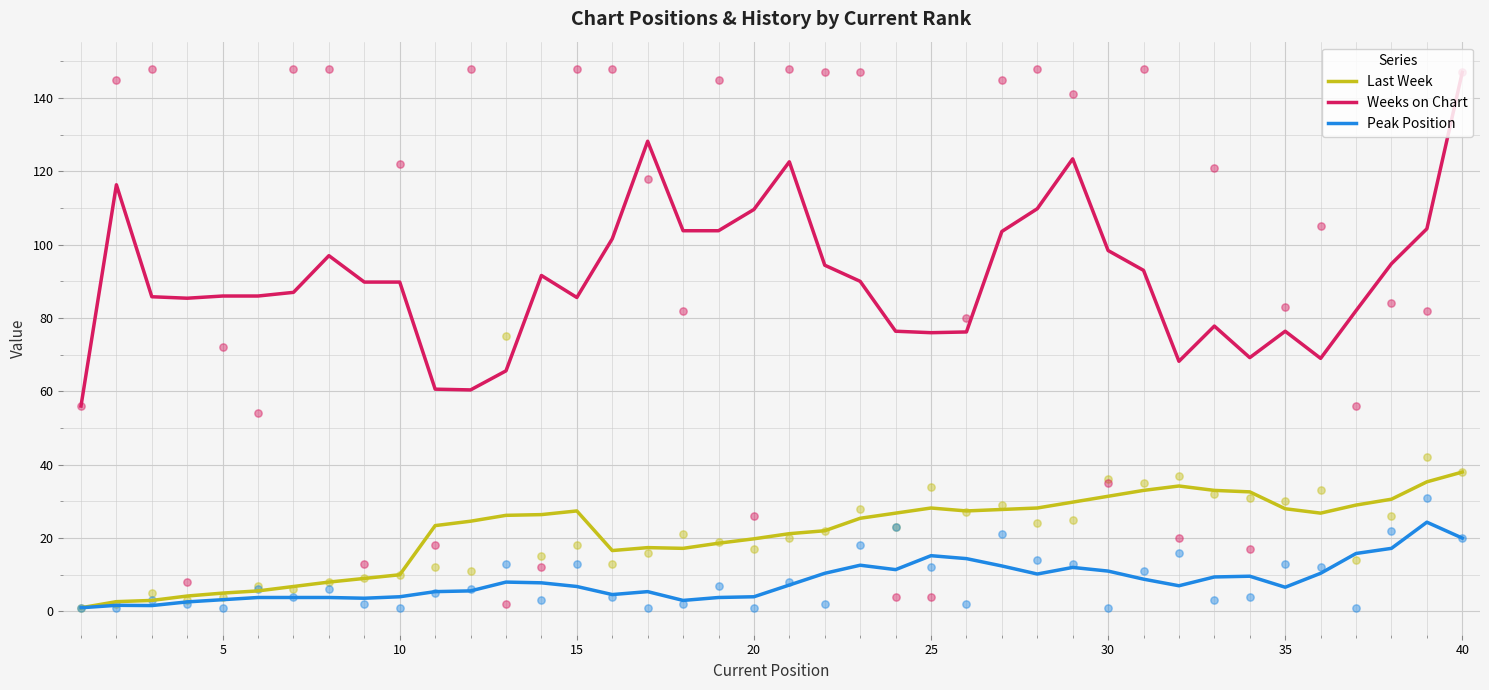

Which series has the largest total across all categories?

Weeks on Chart